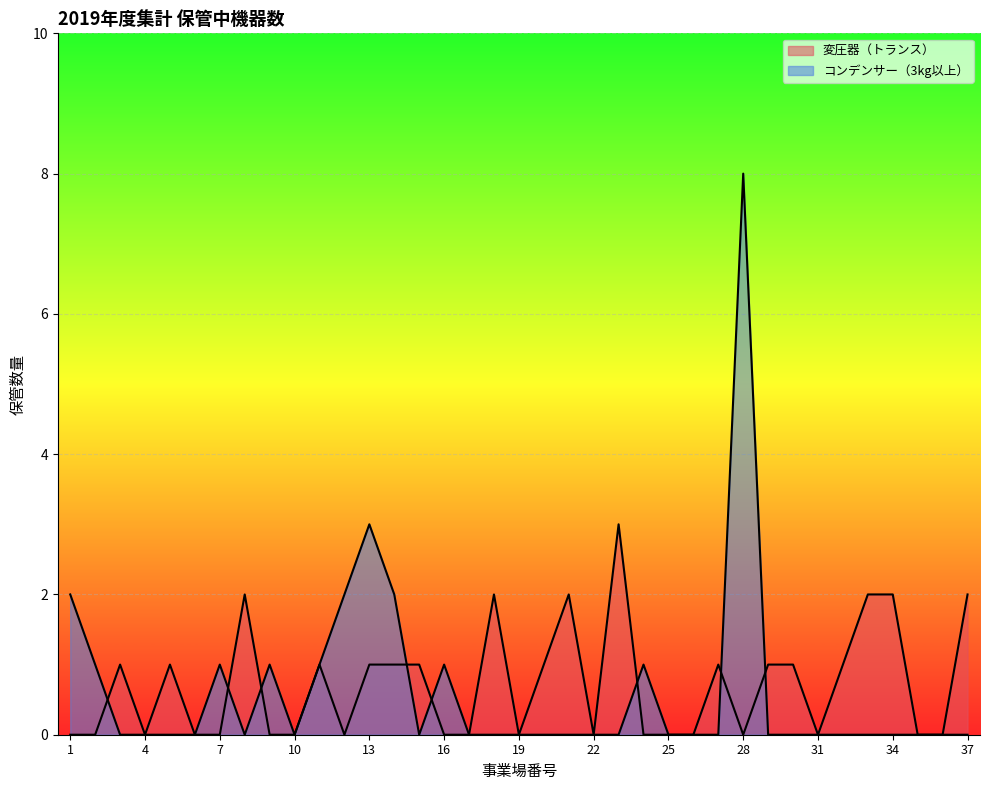

What is the sum of all 変圧器（トランス） values?

26